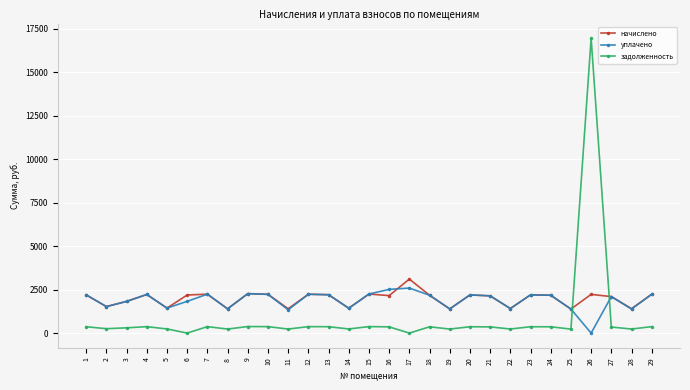

Where do уплачено and задолженность first cross each other?

25 and 26